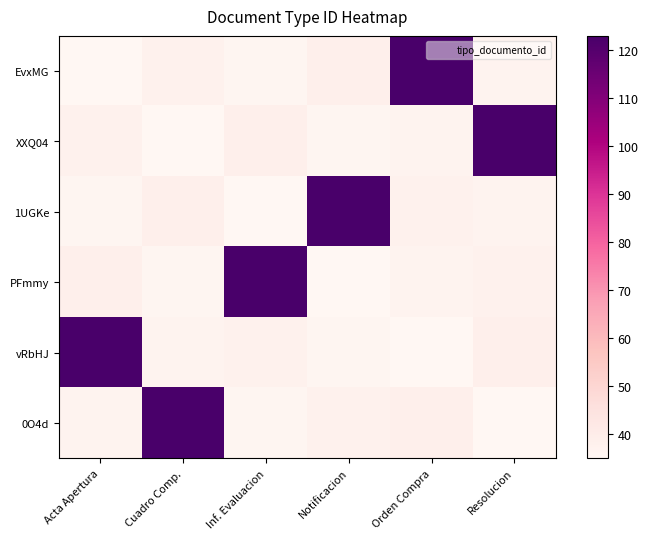

Between Inf. Evaluacion and Resolucion, which is larger?

Resolucion